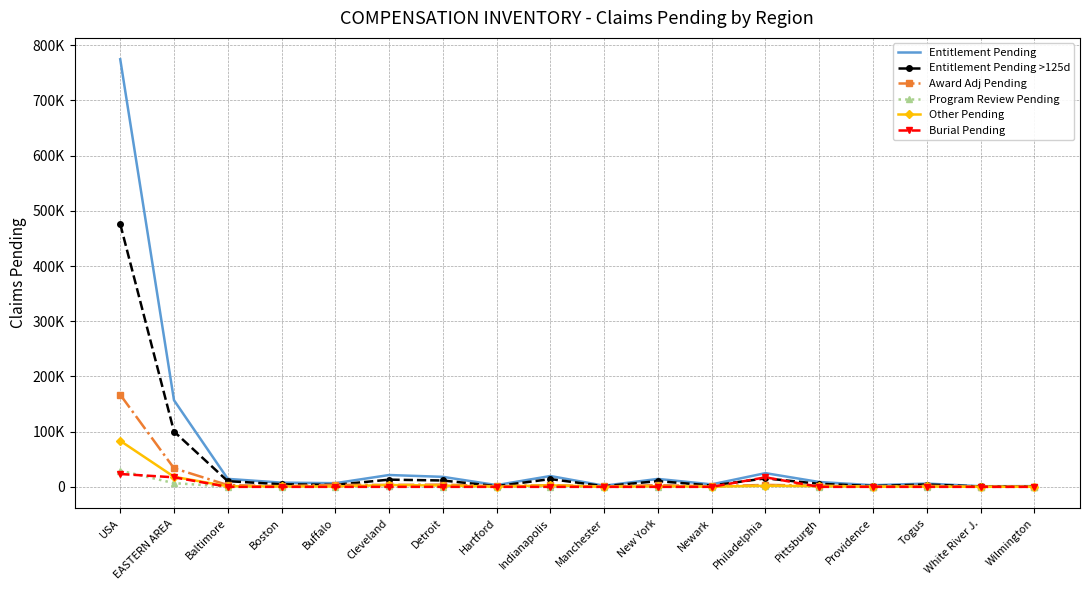

What are all the series names shown in the legend?

Entitlement Pending, Entitlement Pending >125d, Award Adj Pending, Program Review Pending, Other Pending, Burial Pending